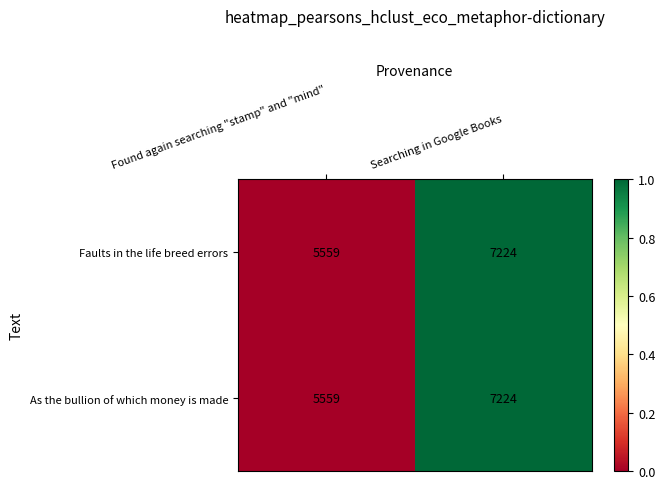

What value does the Faults in the life breed errors series have at Searching in Google Books, to the nearest 50?

7200